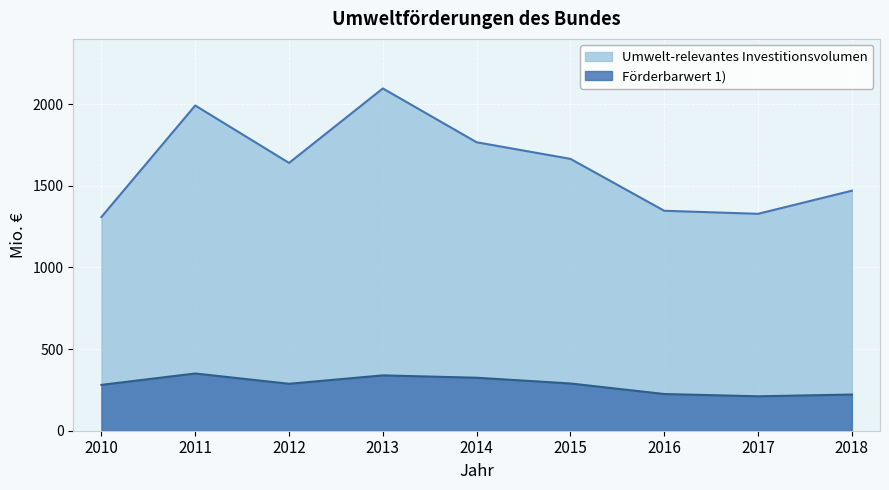

Which series changed the most between 2012 and 2014?

Umwelt-relevantes Investitionsvolumen